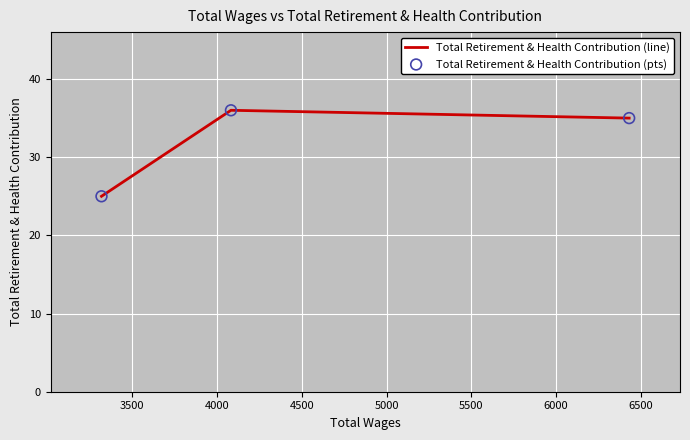

What are all the series names shown in the legend?

Total Retirement & Health Contribution (line), Total Retirement & Health Contribution (pts)